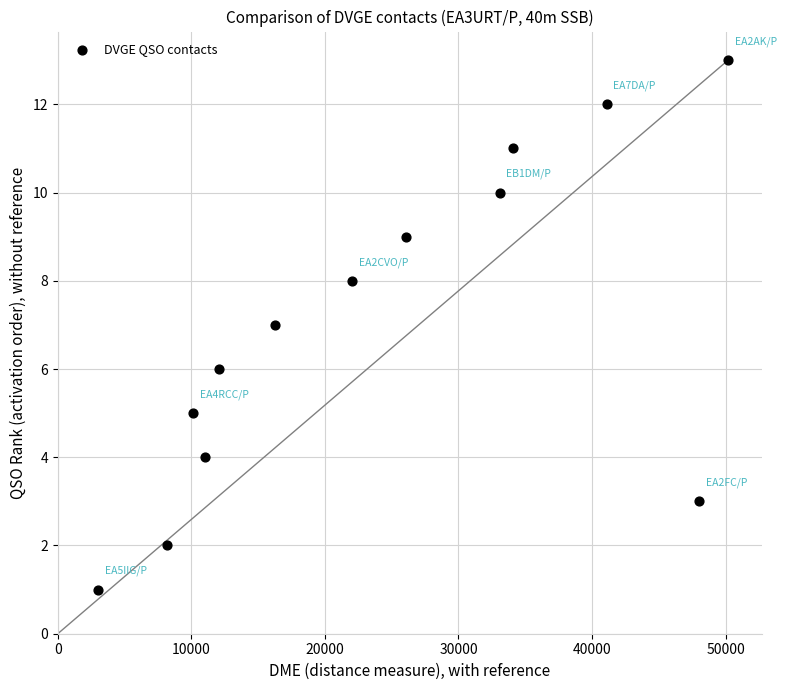

What is the range of Y values (max minus min)?

12